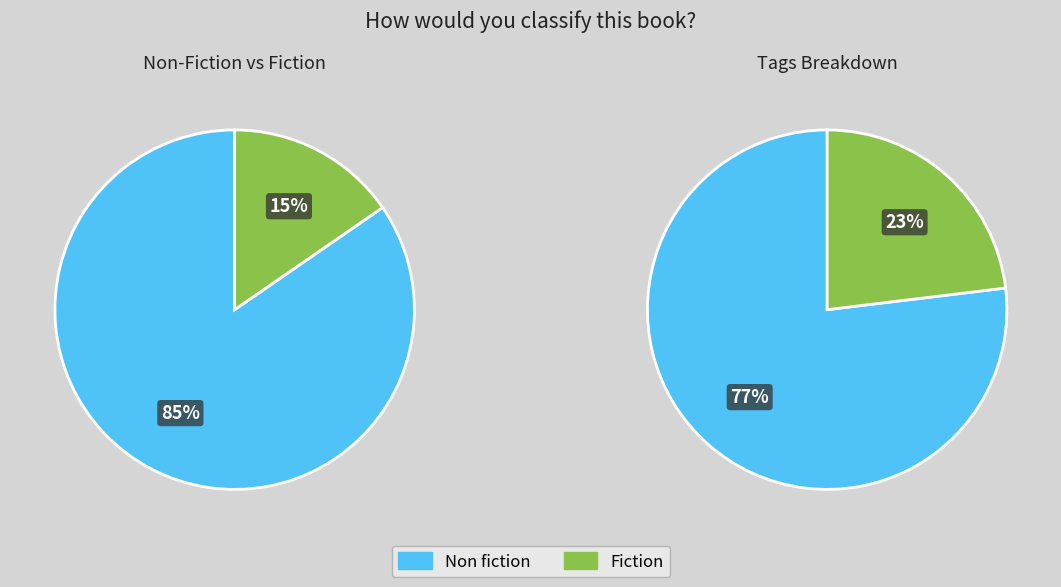

What percentage is NOT represented by Fiction?

84.6%